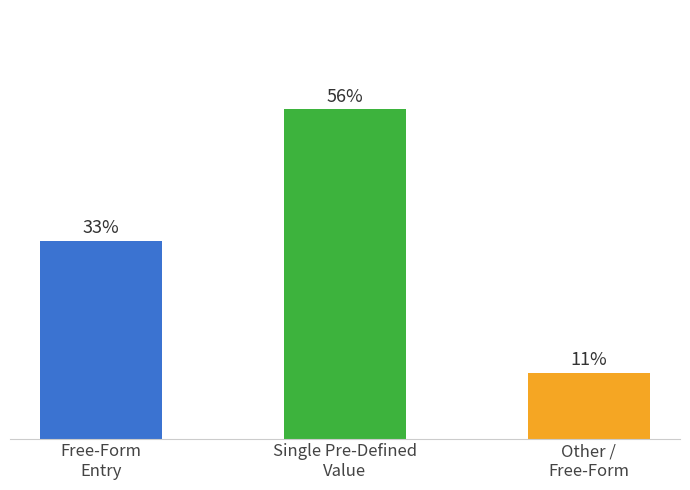

What is the label of the 2nd bar from the left?

Single Pre-Defined Value